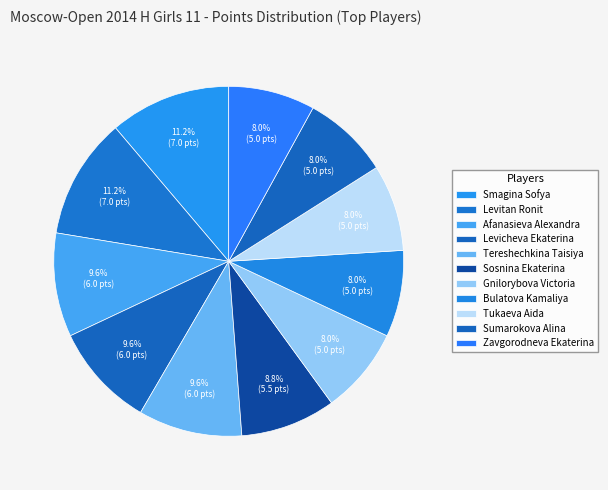

Count the number of slices in the pie.

11